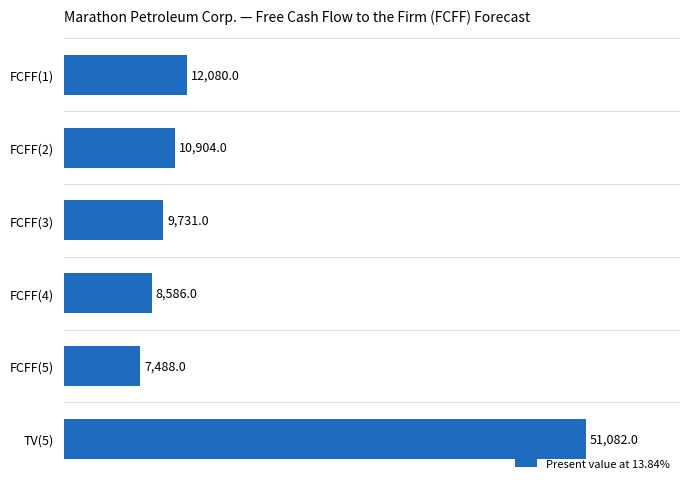

What is the sum of all values?

99871